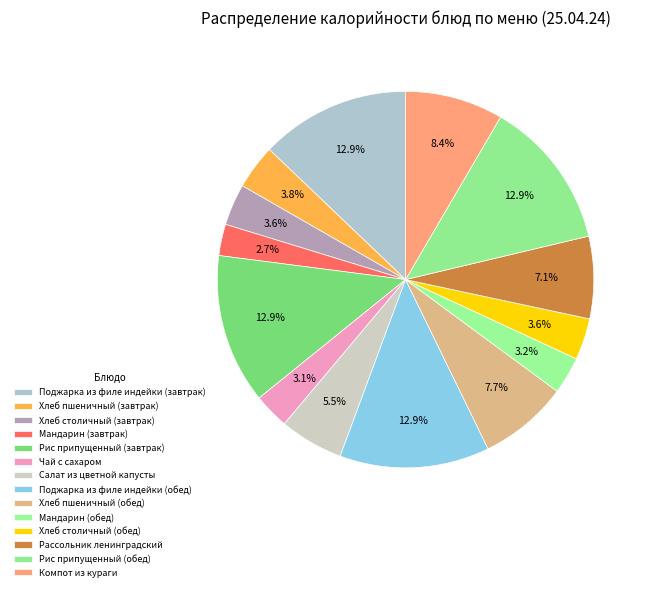

How many slices are in this pie chart?

14